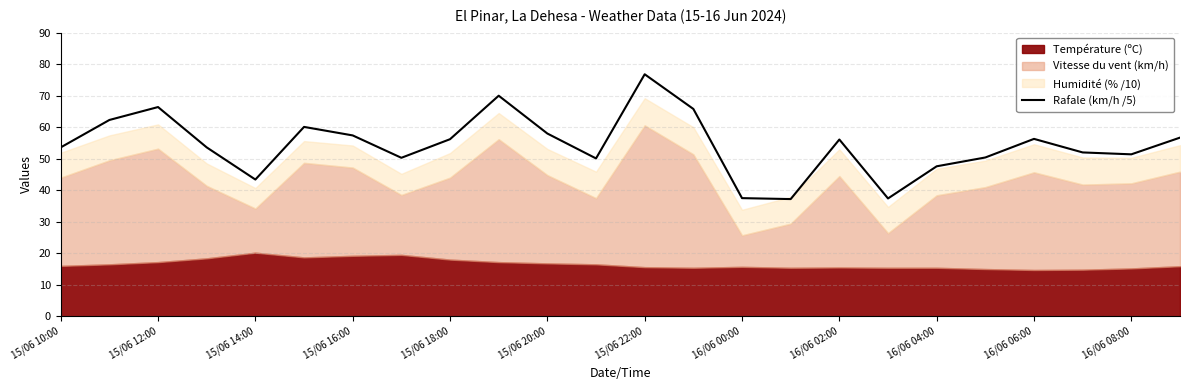

True or false: Rafale (km/h /5) has a value of 51.4 at 16/06 08:00.

True